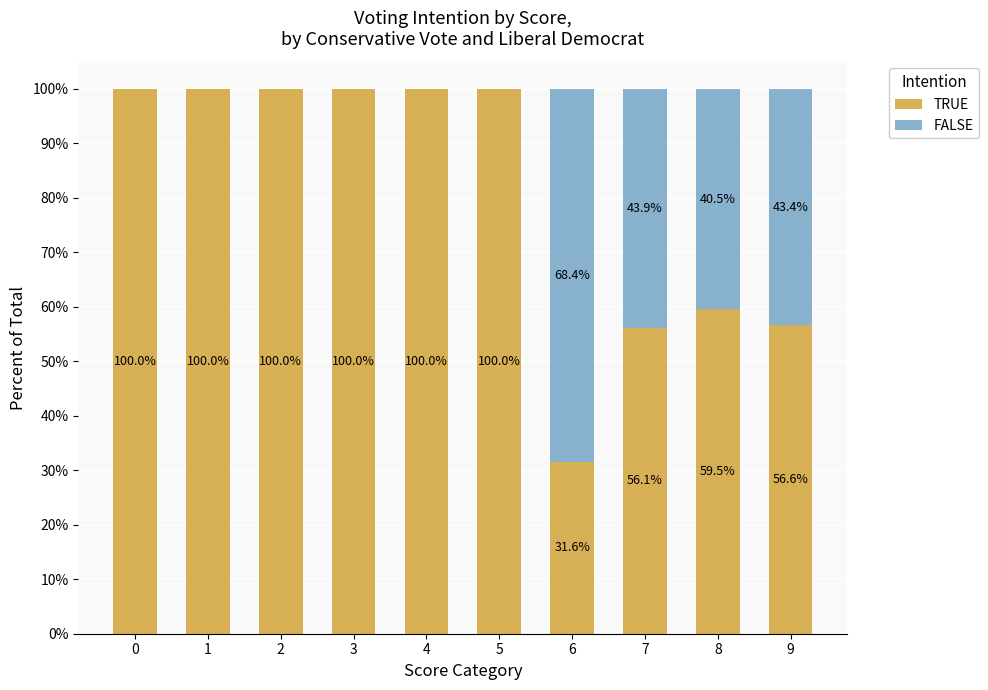

Reading left to right, transcribe the values for TRUE.

0=100.0	1=100.0	2=100.0	3=100.0	4=100.0	5=100.0	6=31.6	7=56.1	8=59.5	9=56.6